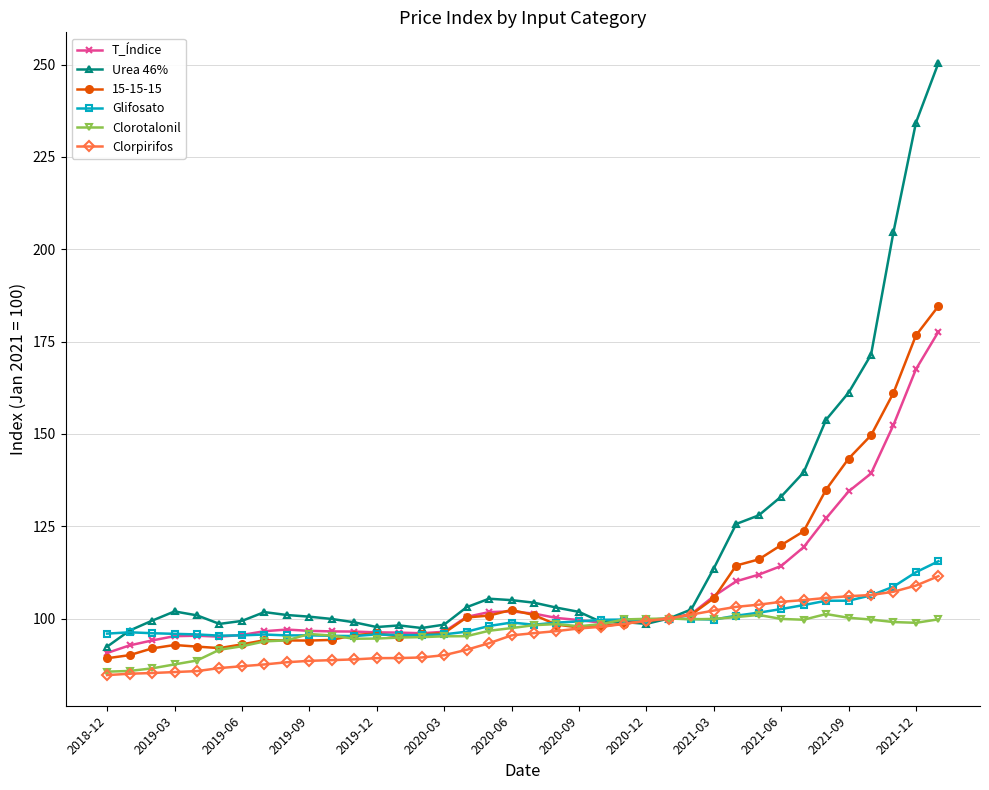

Which series has the widest spread of values?

Urea 46%